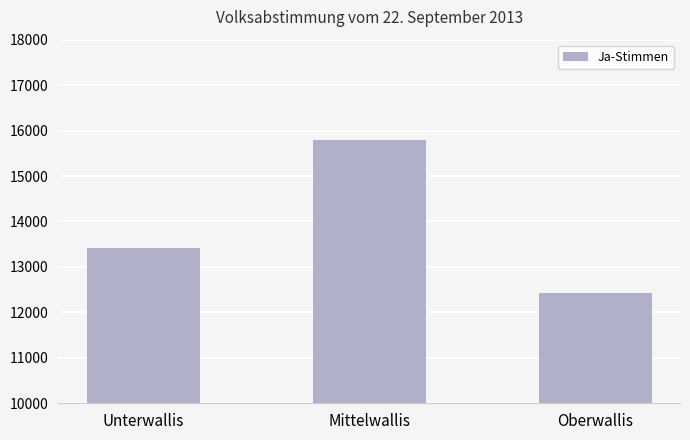

True or false: the data shows 8468 at Mittelwallis.

False